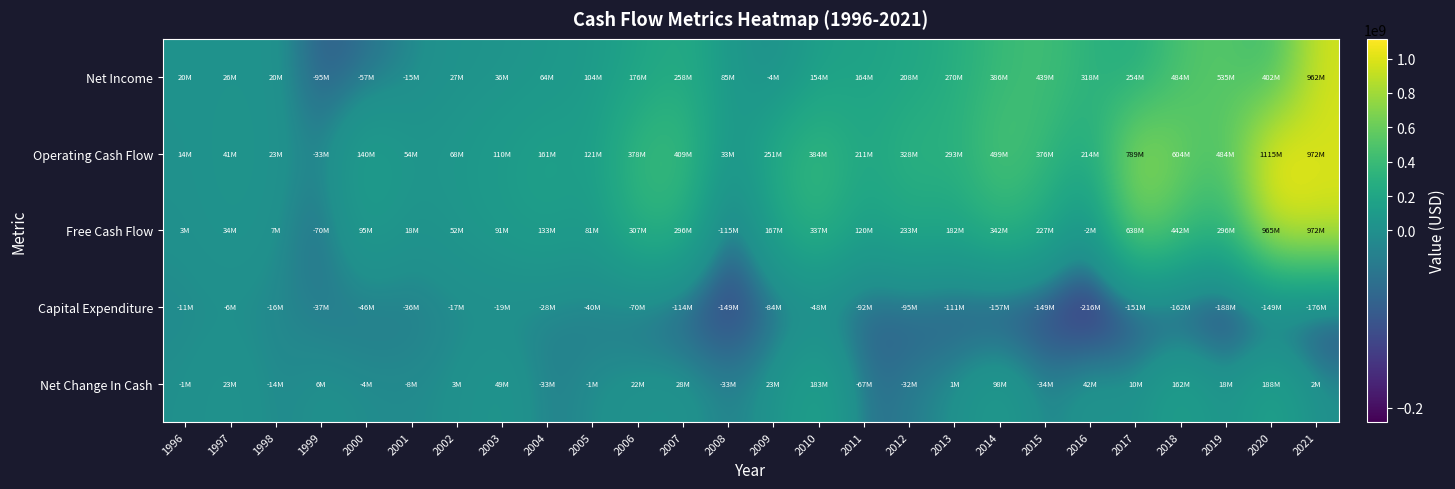

What is the minimum value shown in the chart?

-216200000